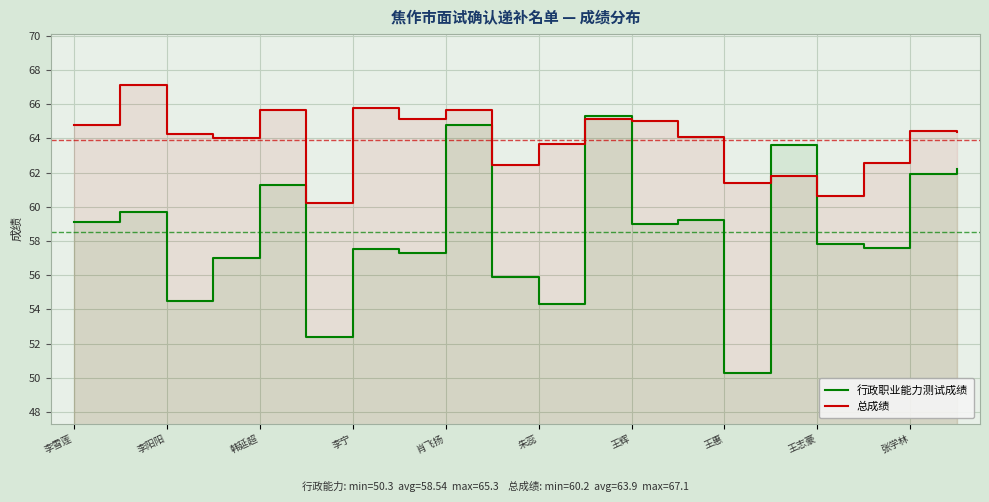

True or false: 总成绩 has more than 0 points higher than both neighbors.

True